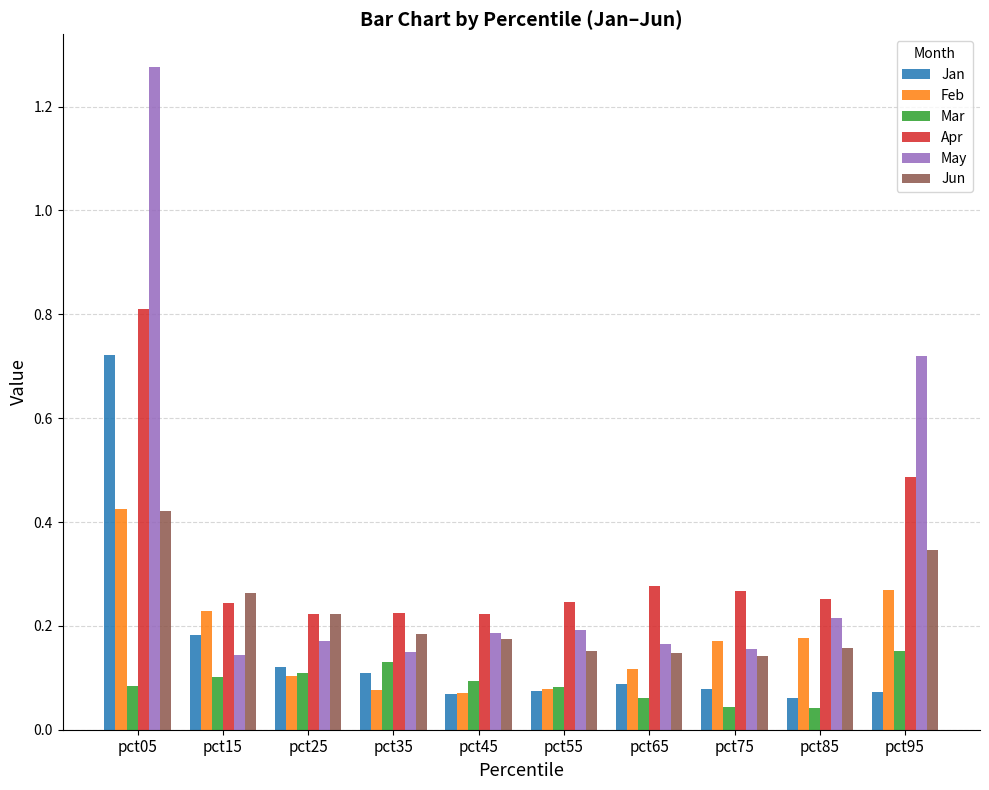

What are all the series names shown in the legend?

Jan, Feb, Mar, Apr, May, Jun